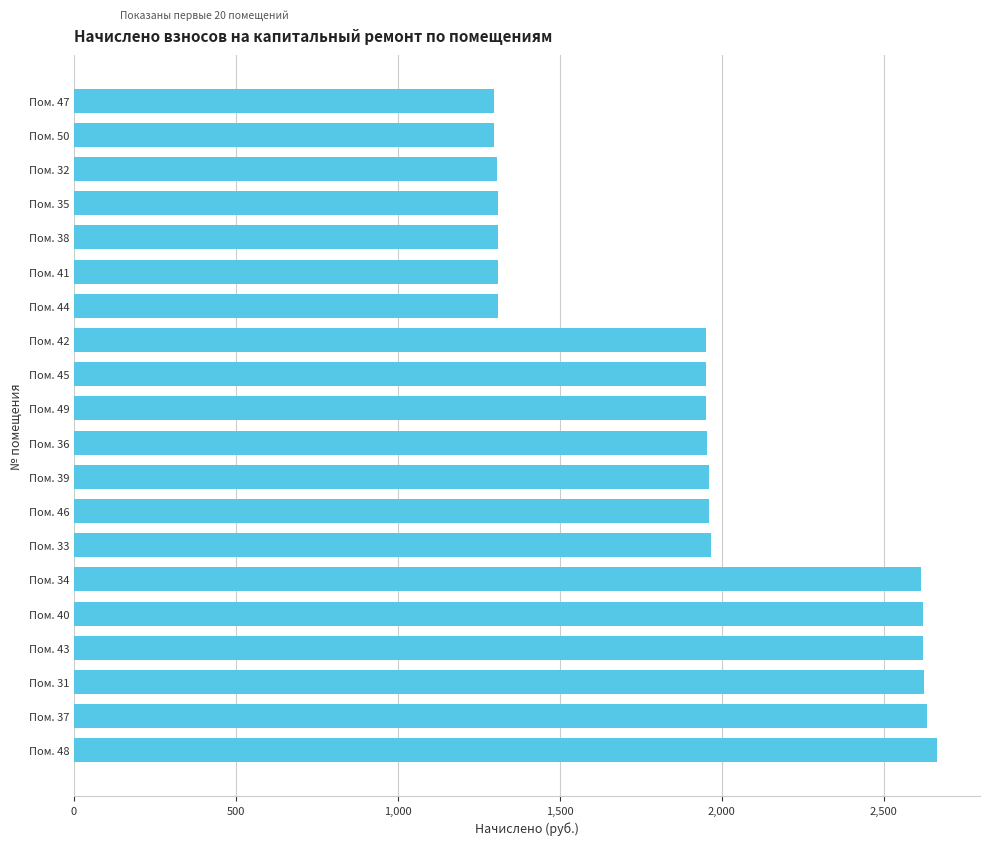

Between Пом. 44 and Пом. 40, which is larger?

Пом. 40